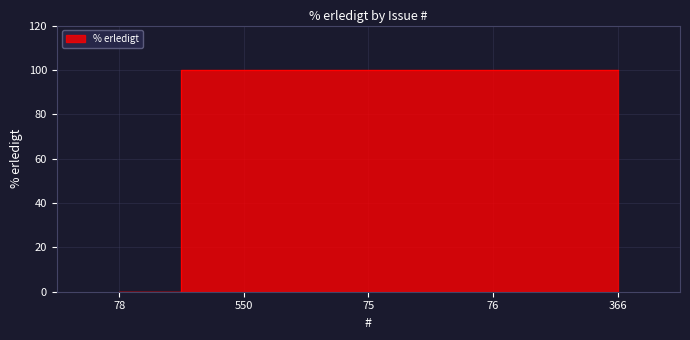

What is the average value?

80